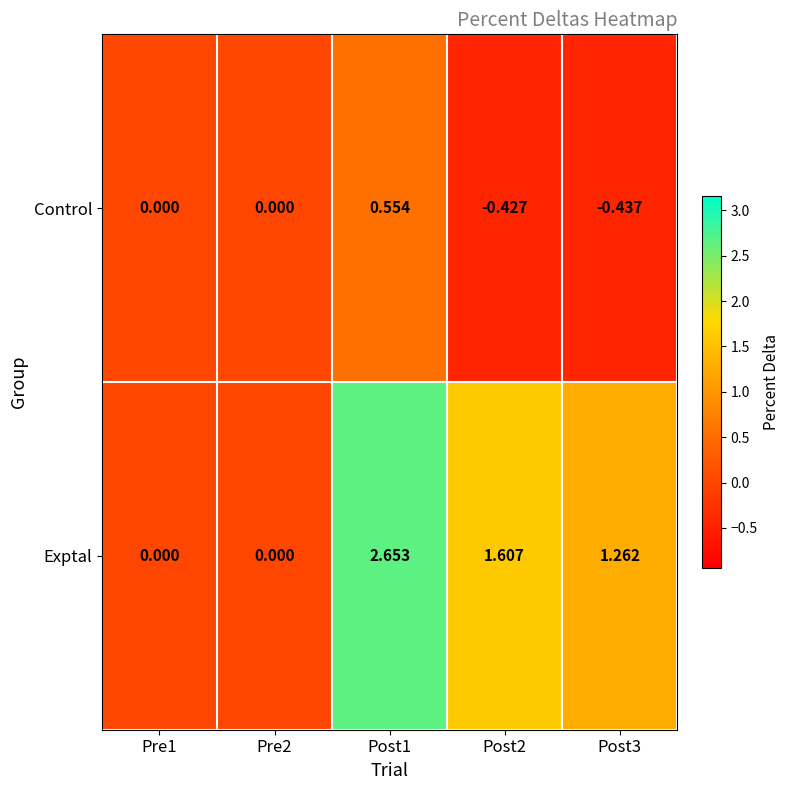

Between Pre1 and Post3, which series saw the biggest shift?

Exptal